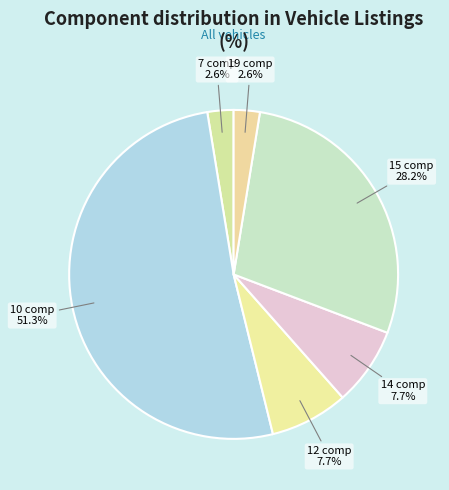

How many slices are in this pie chart?

6